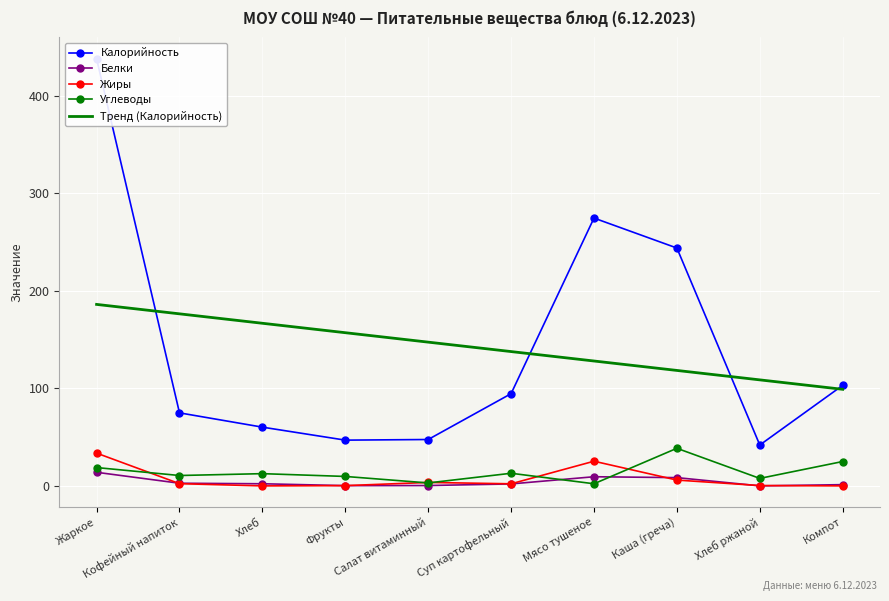

The Тренд (Калорийность) series shows 220.4 at Мясо тушеное. True or false?

False